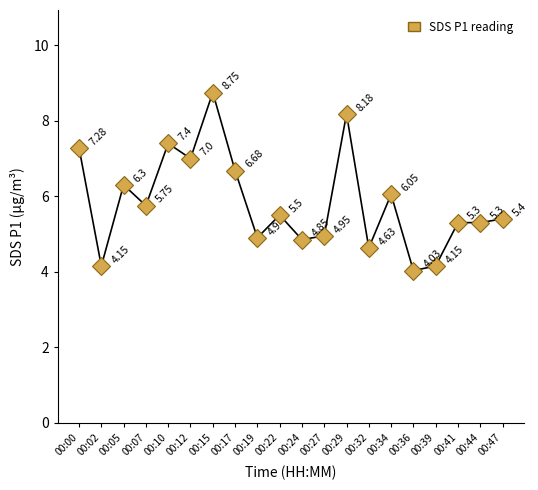

True or false: the data has more than 2 interior local peaks.

True